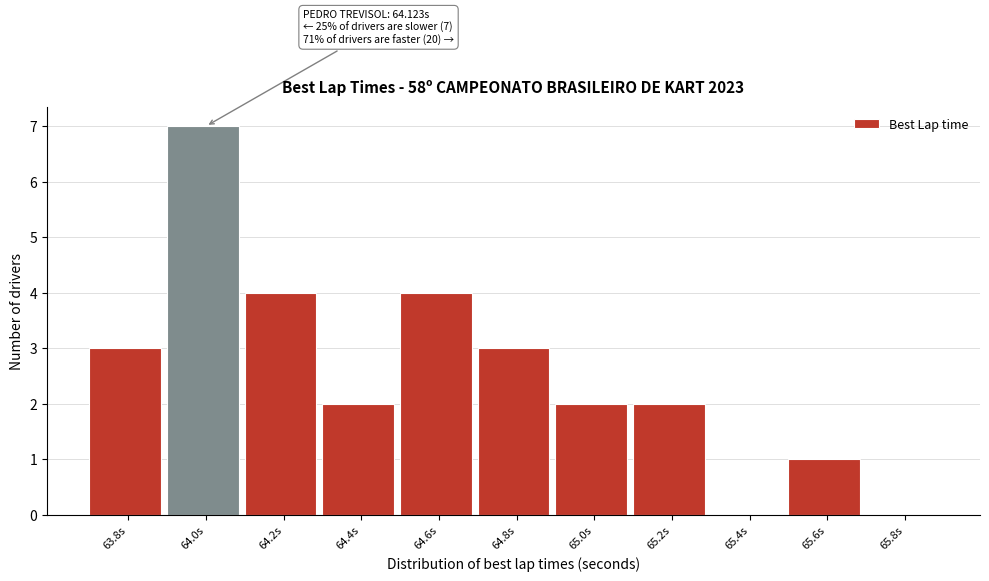

Reading left to right, extract all data points from this chart.

63.8s=3	64.0s=7	64.2s=4	64.4s=2	64.6s=4	64.8s=3	65.0s=2	65.2s=2	65.4s=0	65.6s=1	65.8s=0